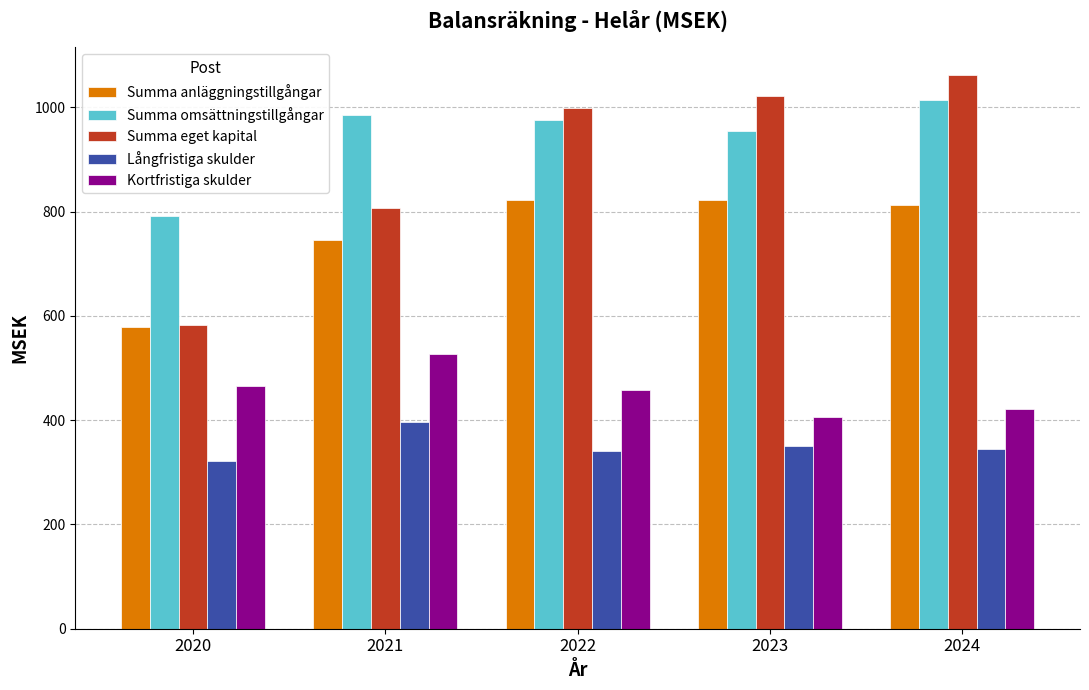

What is the difference between the Summa anläggningstillgångar values at 2020 and 2024?

234.0